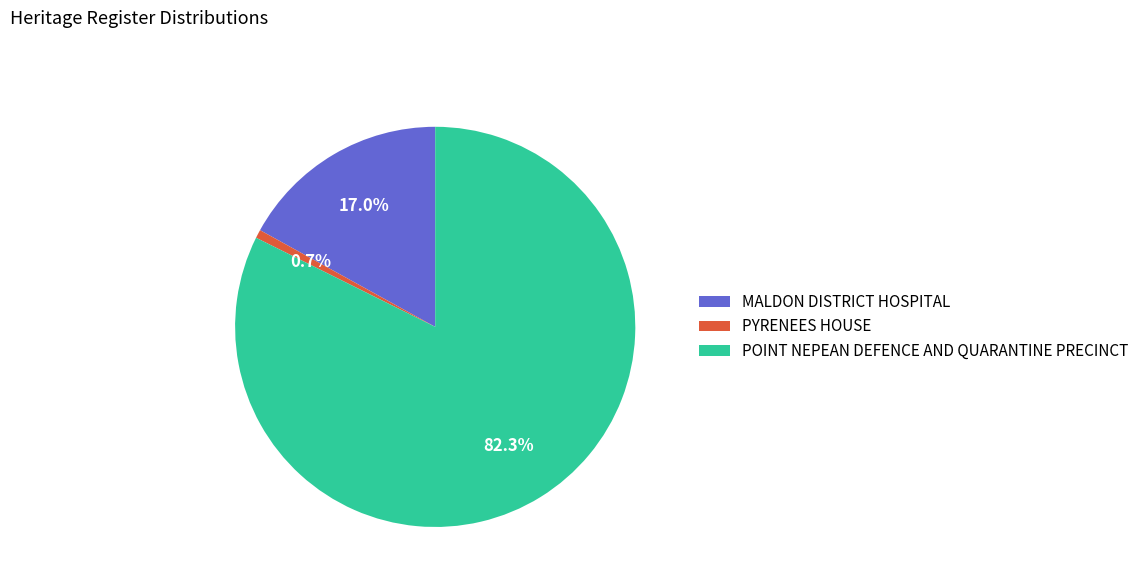

Between PYRENEES HOUSE and MALDON DISTRICT HOSPITAL, which is larger?

MALDON DISTRICT HOSPITAL